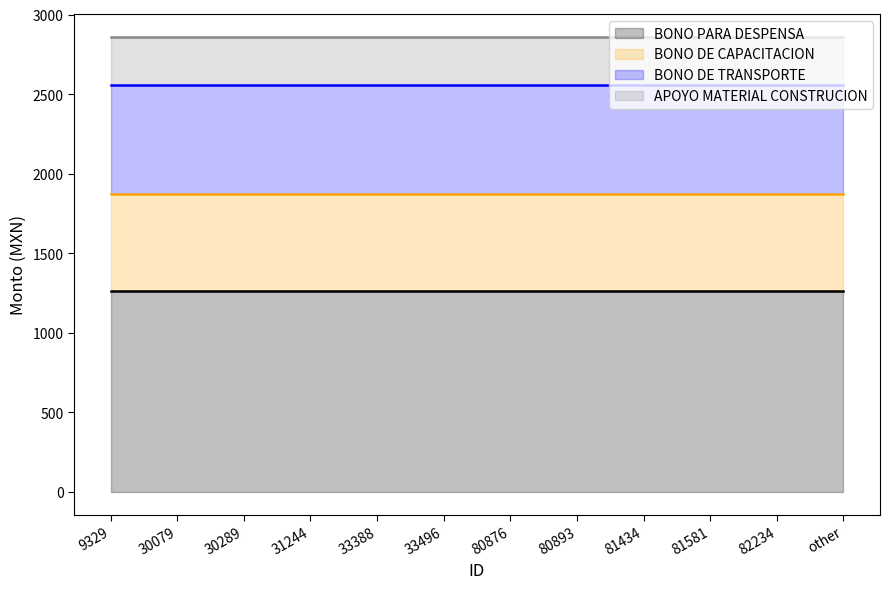

The BONO DE TRANSPORTE series shows 687 at 30289. True or false?

True